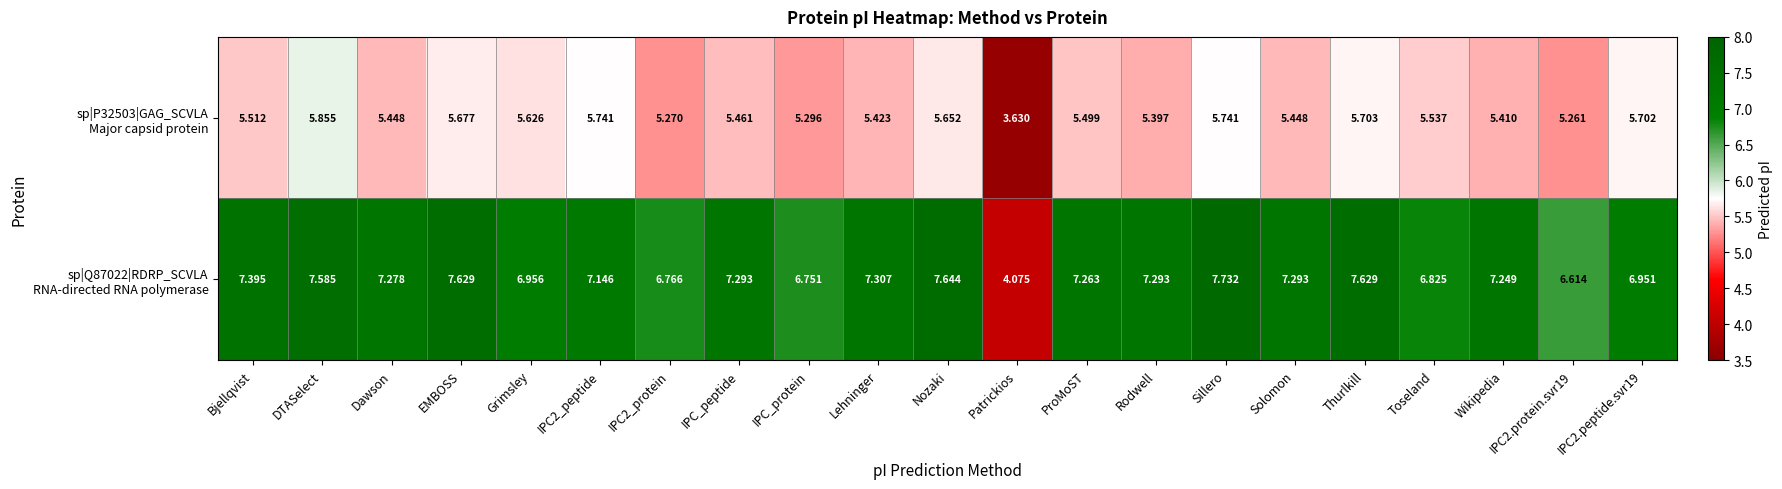

Count the number of data series in this chart.

2